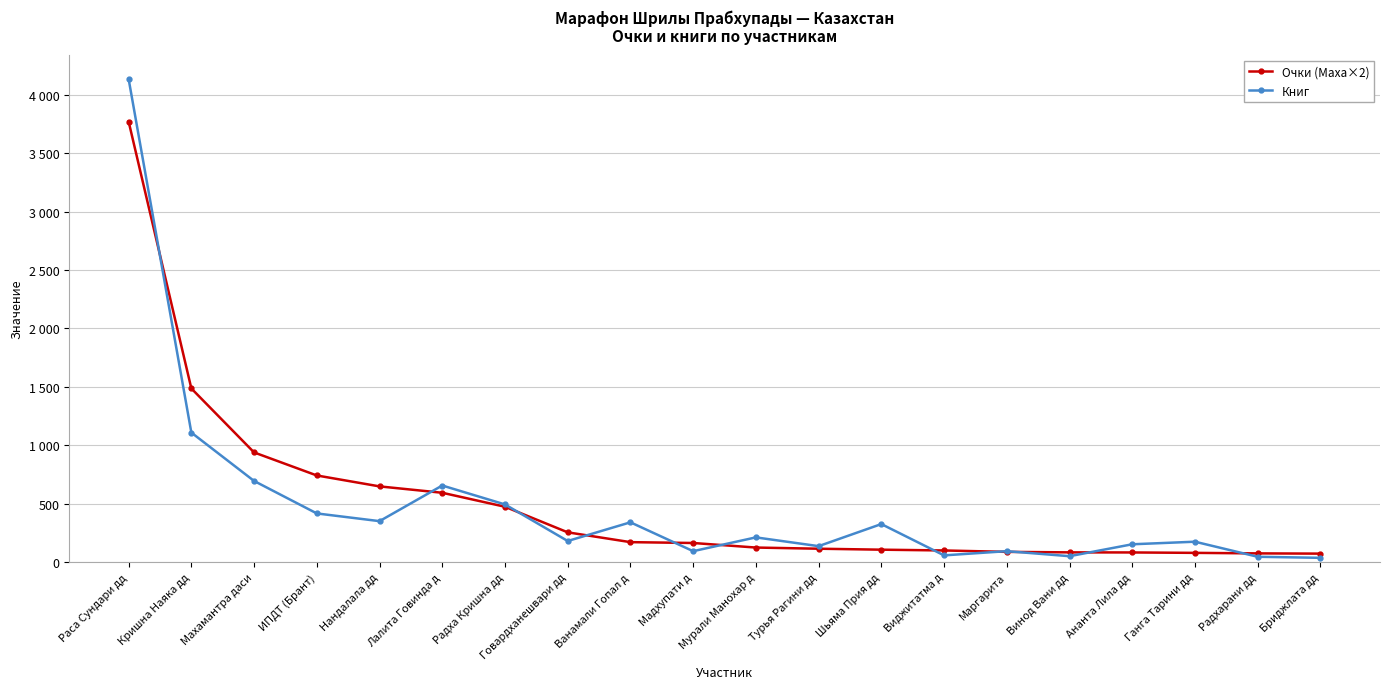

At Нандалала дд, list the series in order from smallest to largest.

Книг, Очки (Маха×2)